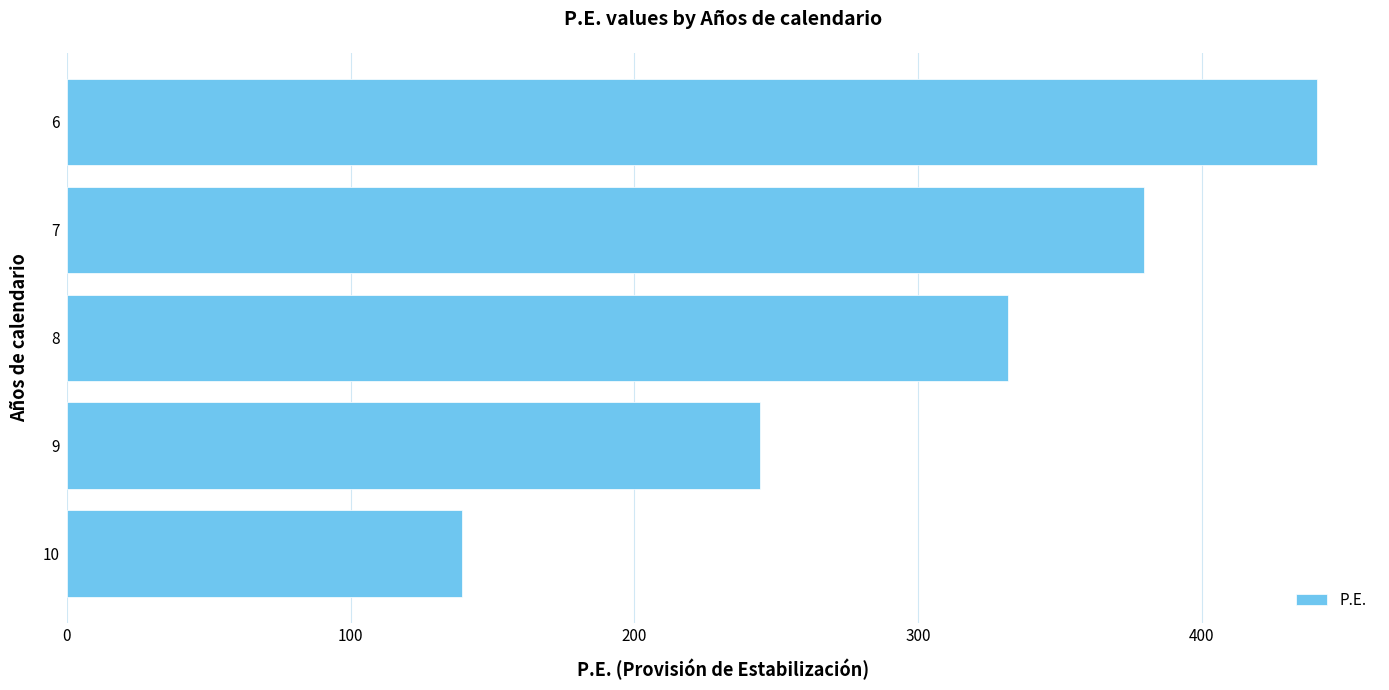

How many values are below 331?

2